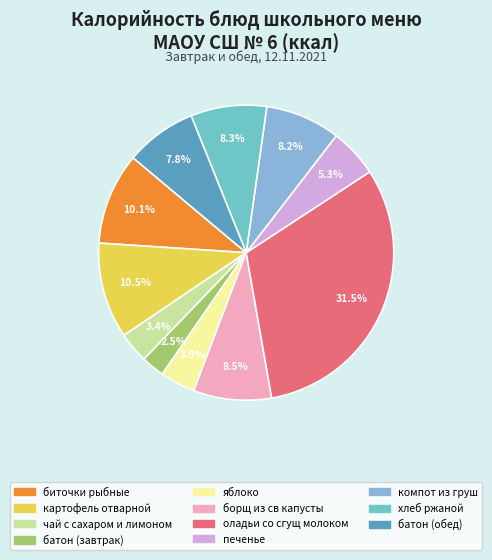

To the nearest percent, what is the combined percentage of яблоко and биточки рыбные?

14%